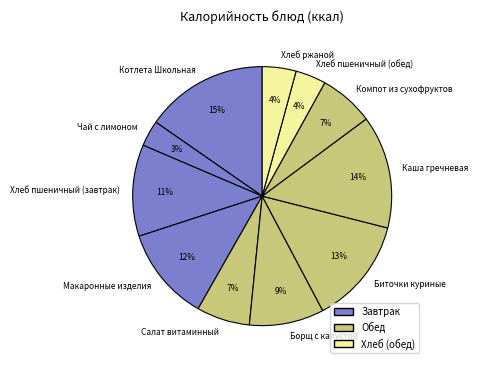

Does Салат витаминный account for over 50% of the chart?

No